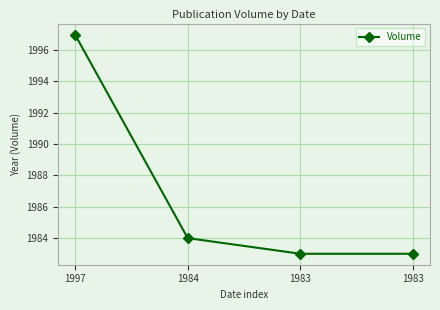

The chart shows a value of 2946 at 1983. True or false?

False